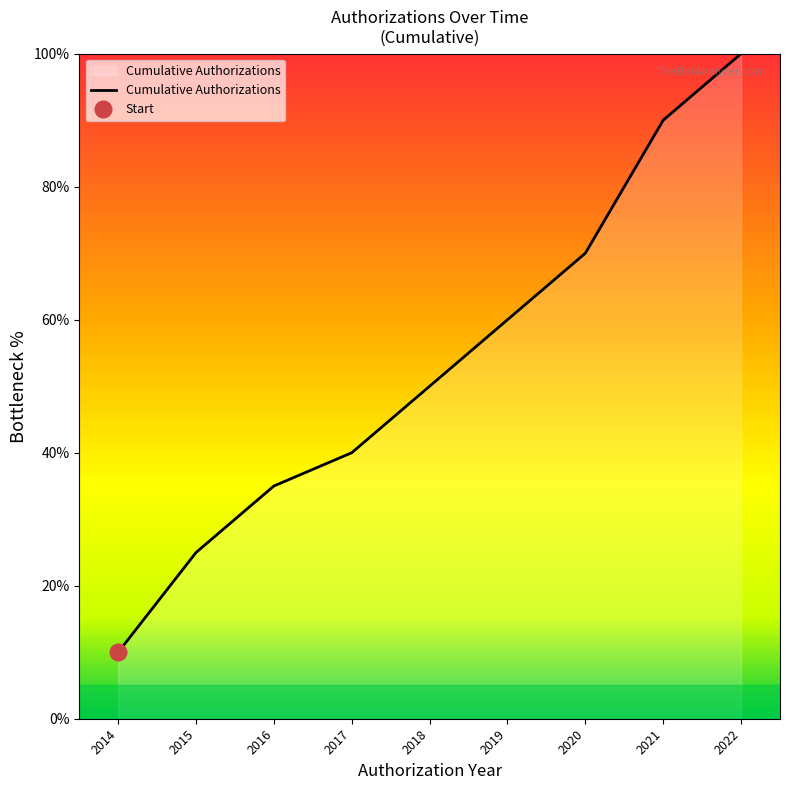

Does the chart have visible grid lines?

No